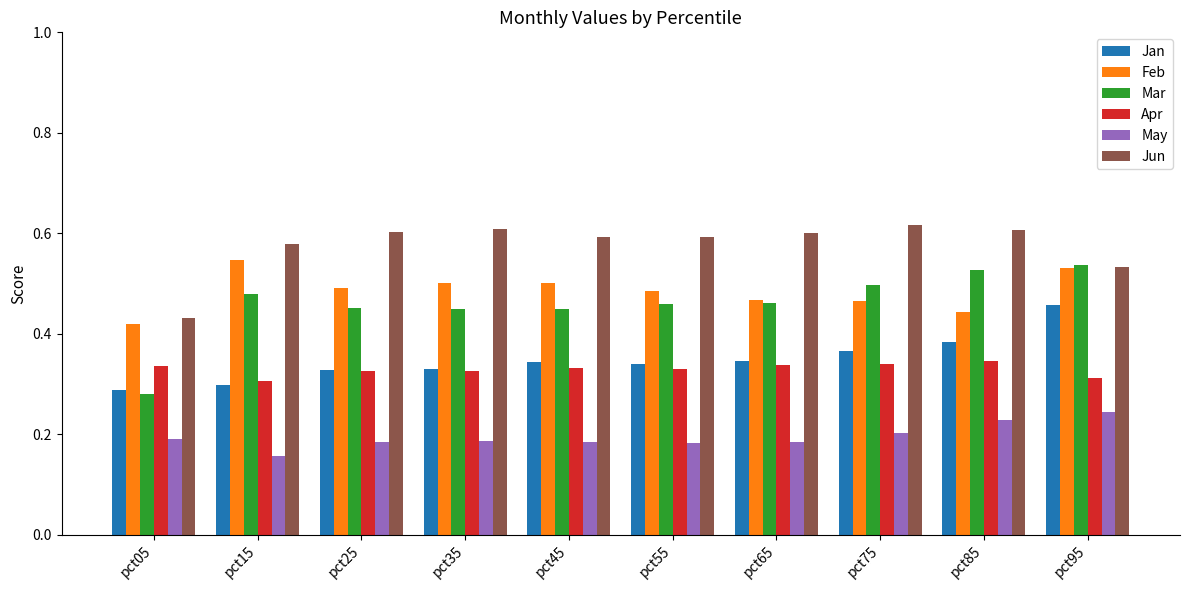

How many data points does each series have?

10